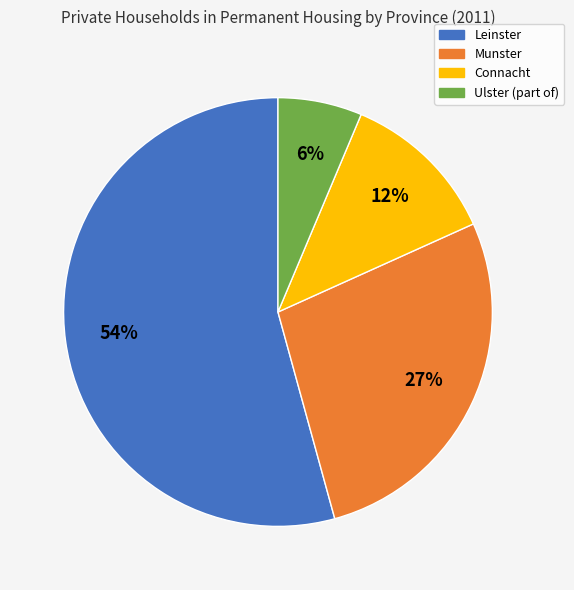

Count the number of slices in the pie.

4